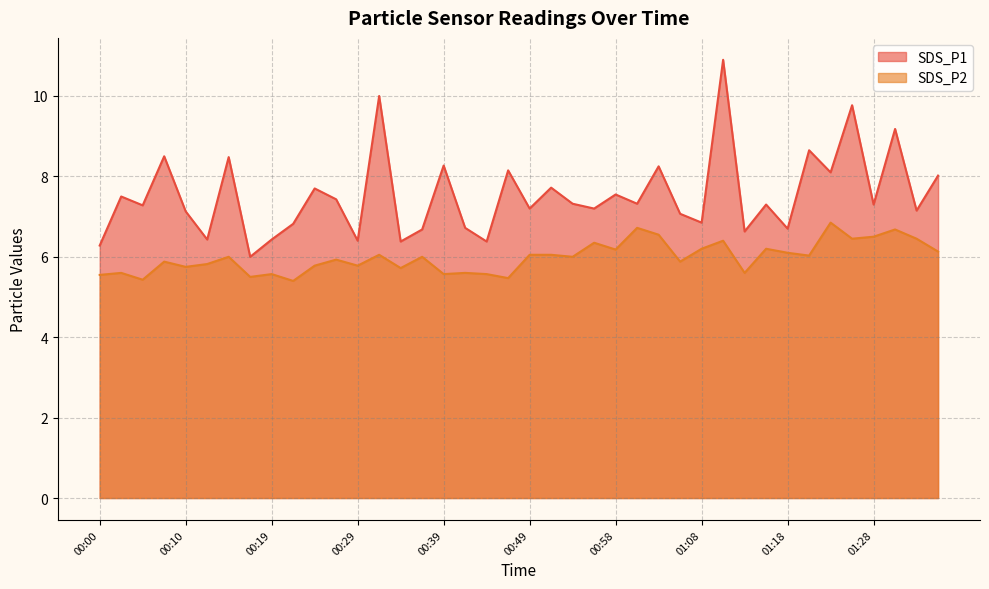

Rank the series by their maximum value, from highest to lowest.

SDS_P1, SDS_P2